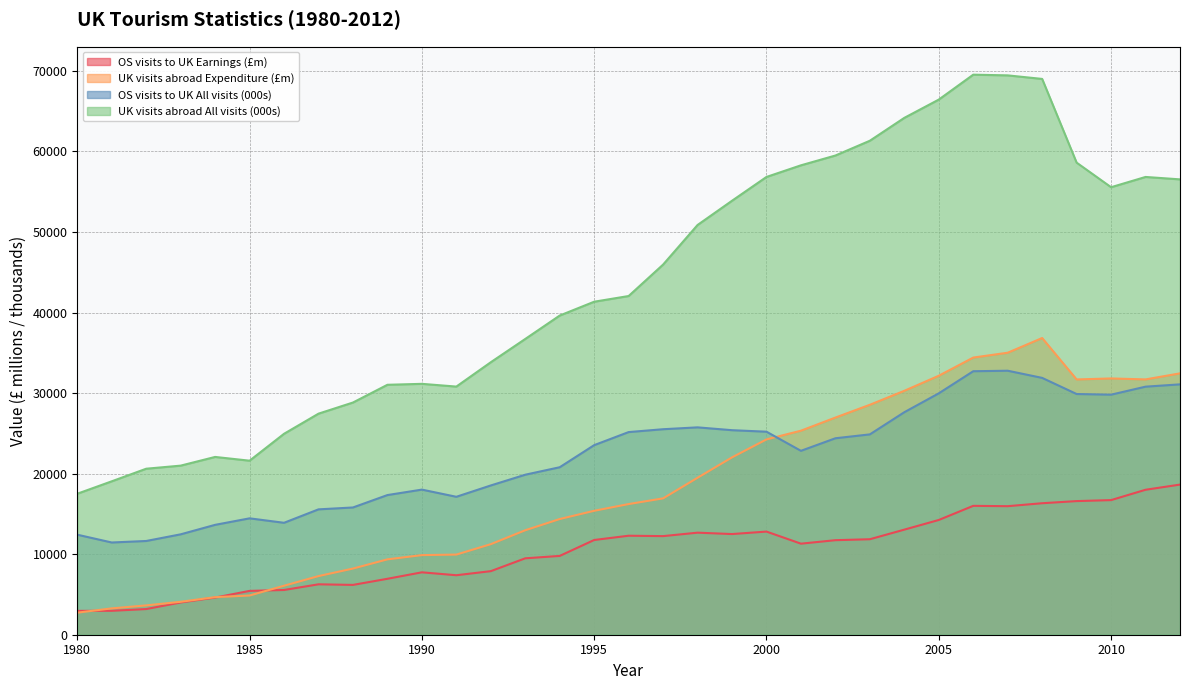

Is it true that OS visits to UK All visits (000s) equals 8797 at 1985?

False